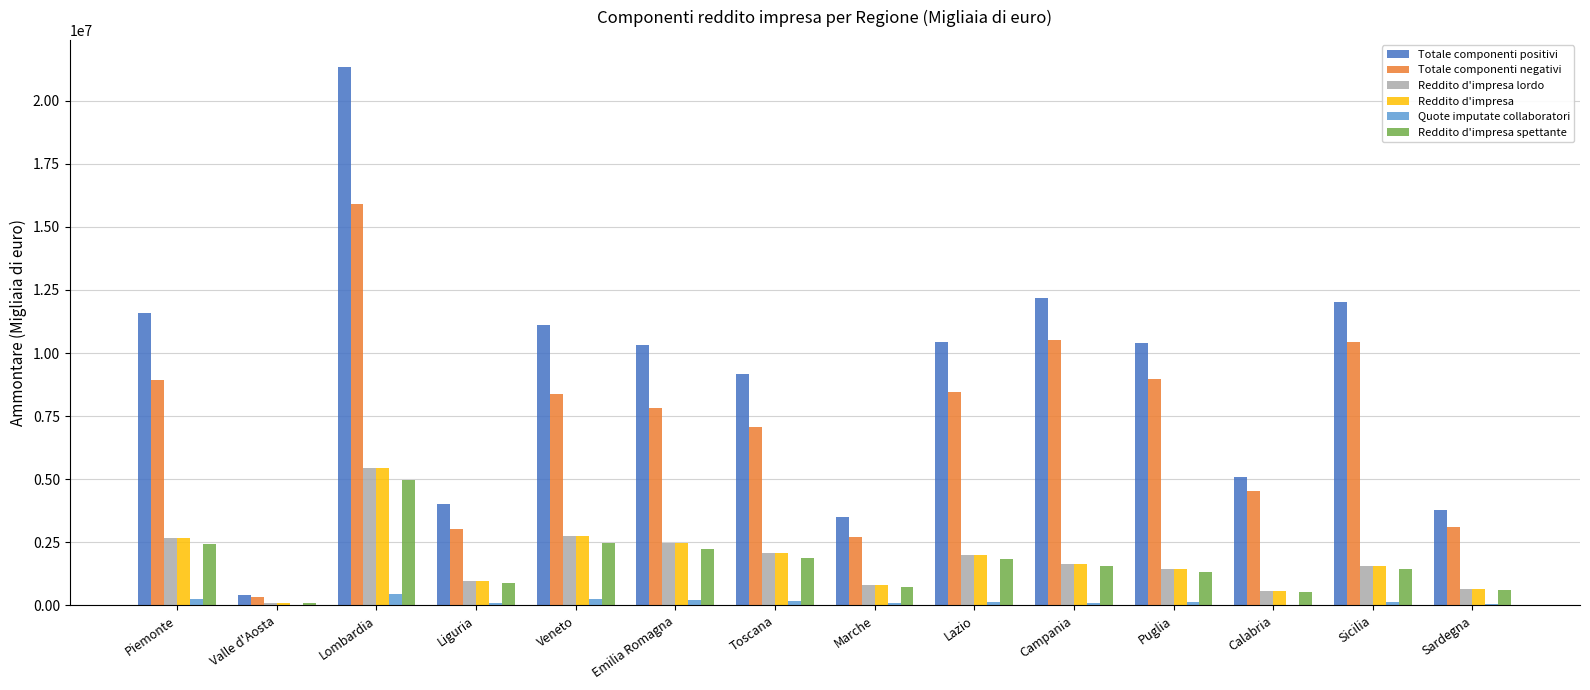

Count the number of data series in this chart.

6